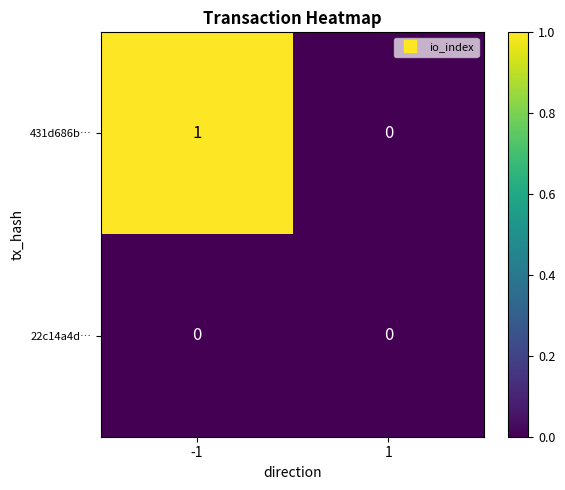

Between -1 and 1, which series saw the biggest shift?

431d686b…